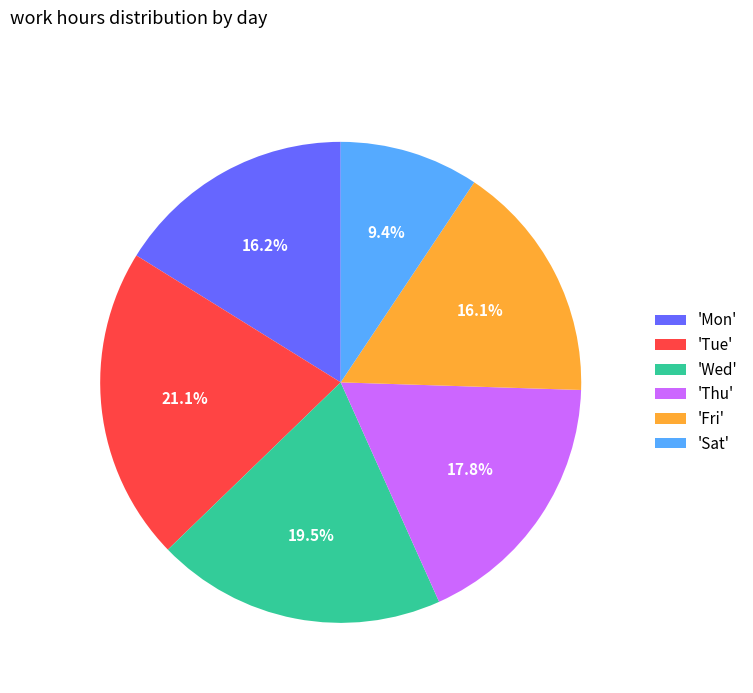

Between 'Fri' and 'Sat', which is larger?

'Fri'